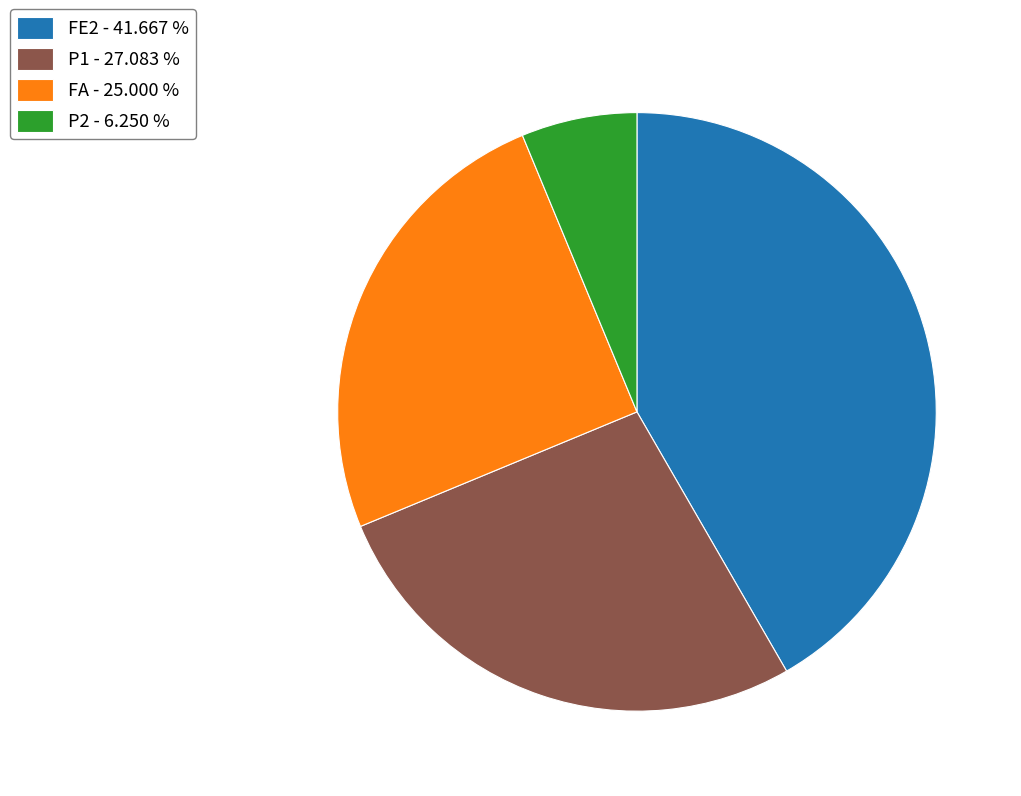

Between FE2 - 41.667 % and P1 - 27.083 %, which is larger?

FE2 - 41.667 %